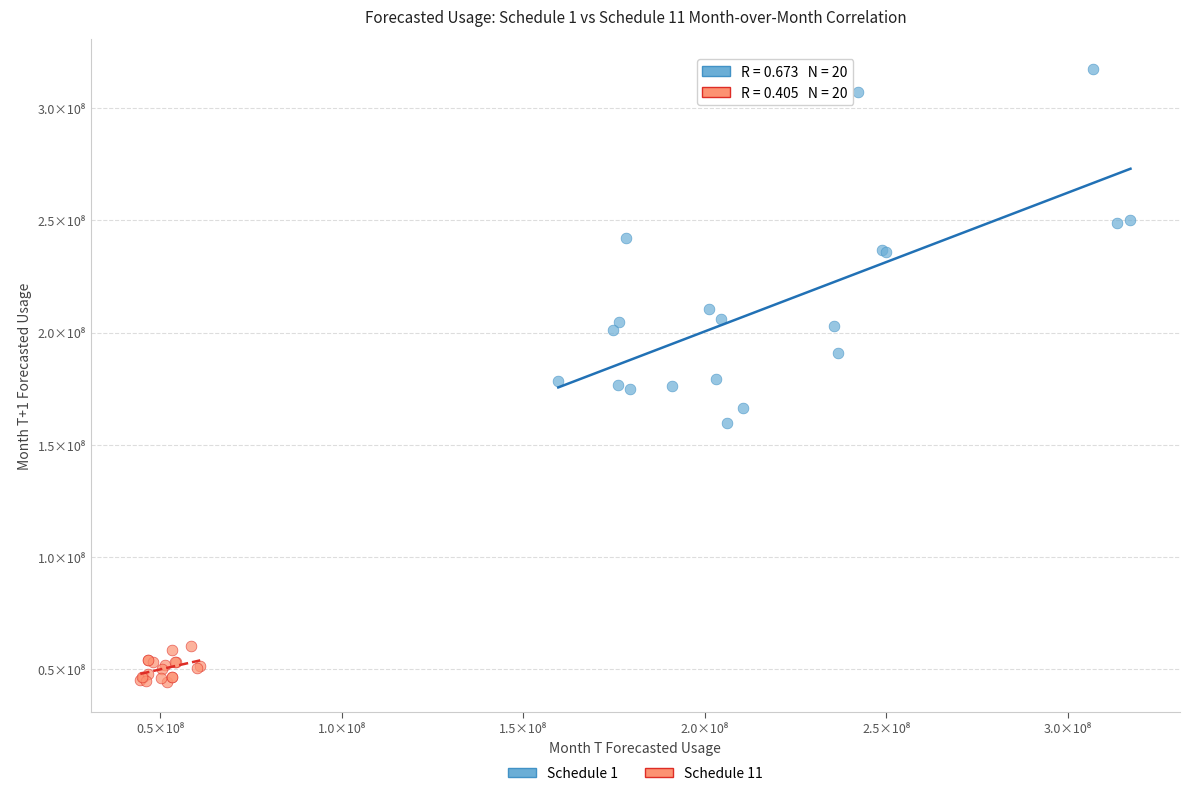

Which series has the widest spread of Y values?

Schedule 1